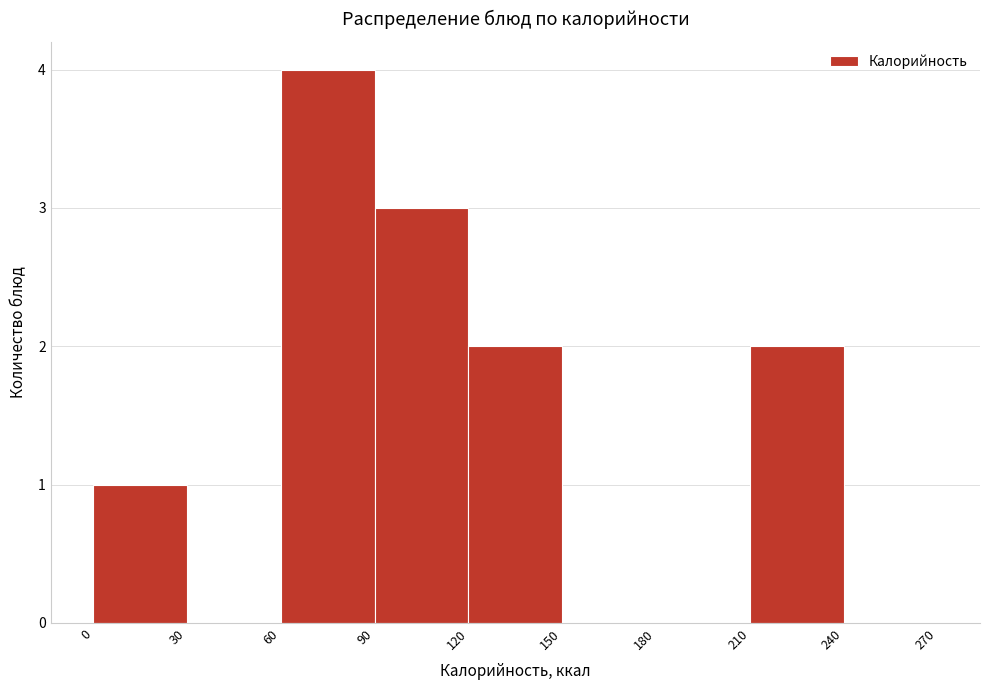

How tall is the bar that spans 60 to 90 on the x-axis? The values are not printed on the chart, so give them approximately, as read against the axis.

4